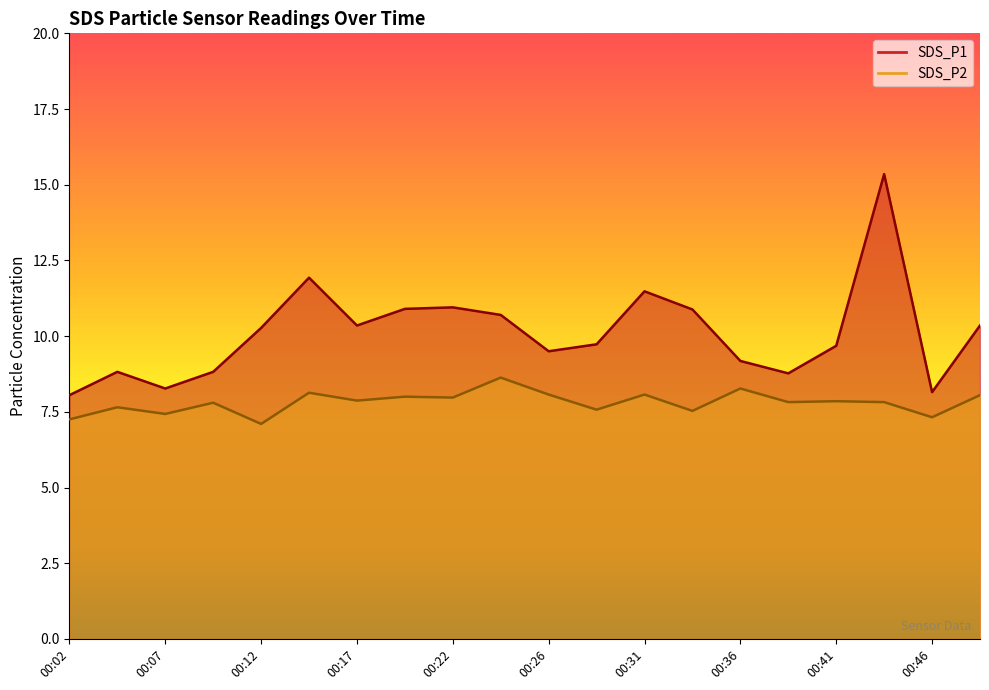

Which has a higher value, 00:14 or 00:22?

00:14